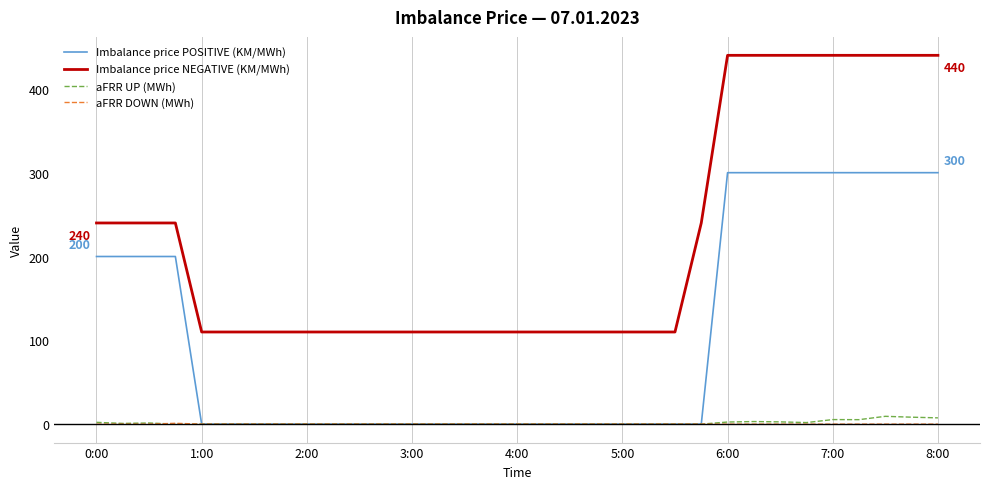

Is this an area chart (filled region under the line)?

No